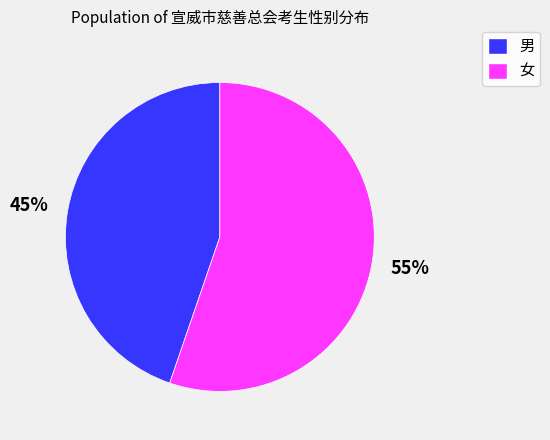

Count the number of slices in the pie.

2